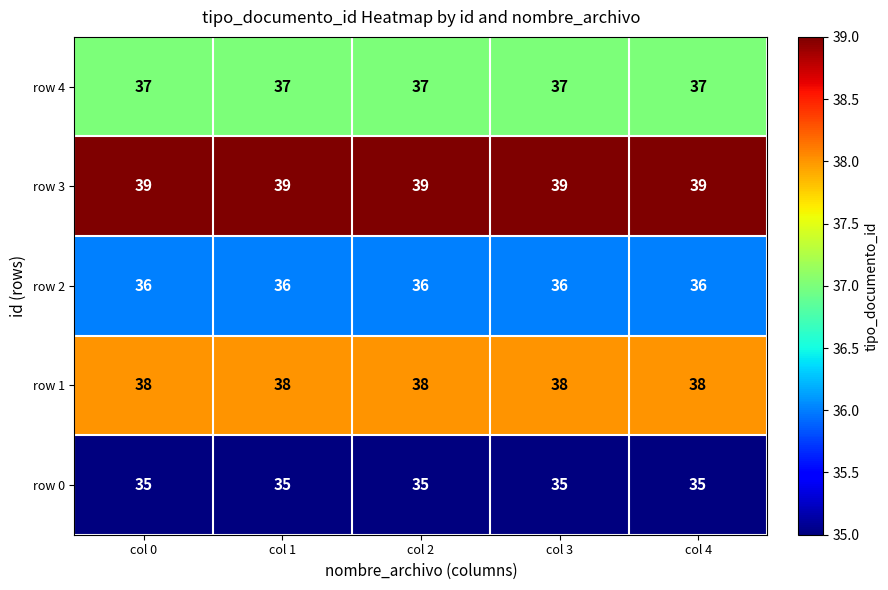

Rank the series by their average value, from highest to lowest.

row 3, row 1, row 4, row 2, row 0